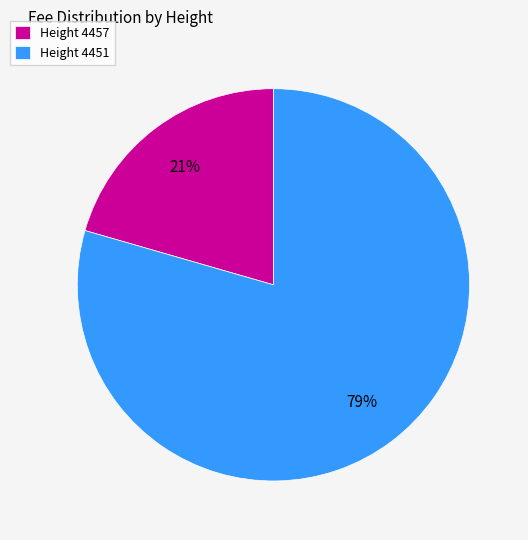

Which category accounts for the majority?

Height 4451